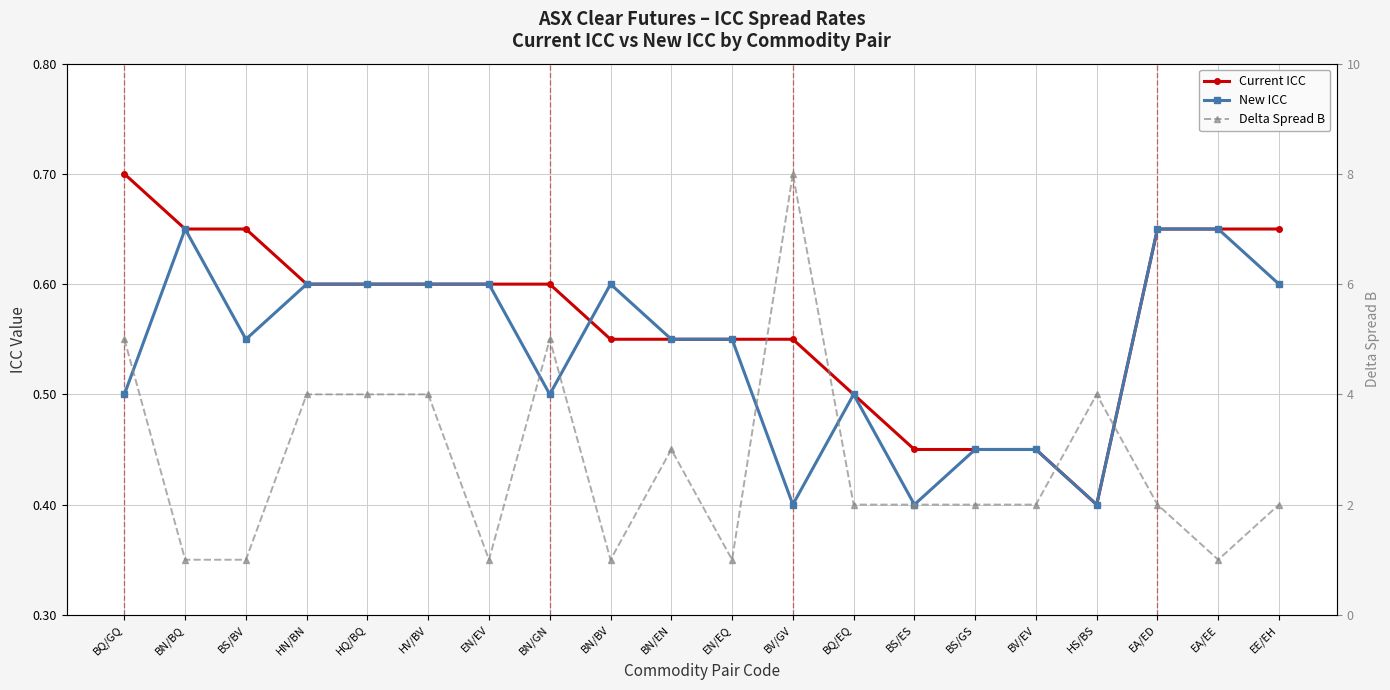

Reading left to right, transcribe all the data shown in this chart.

Current ICC: 0.7	0.7	0.7	0.6	0.6	0.6	0.6	0.6	0.6	0.6	0.6	0.6	0.5	0.5	0.5	0.5	0.4	0.7	0.7	0.7
New ICC: 0.5	0.7	0.6	0.6	0.6	0.6	0.6	0.5	0.6	0.6	0.6	0.4	0.5	0.4	0.5	0.5	0.4	0.7	0.7	0.6
Delta Spread B: 5.0	1.0	1.0	4.0	4.0	4.0	1.0	5.0	1.0	3.0	1.0	8.0	2.0	2.0	2.0	2.0	4.0	2.0	1.0	2.0